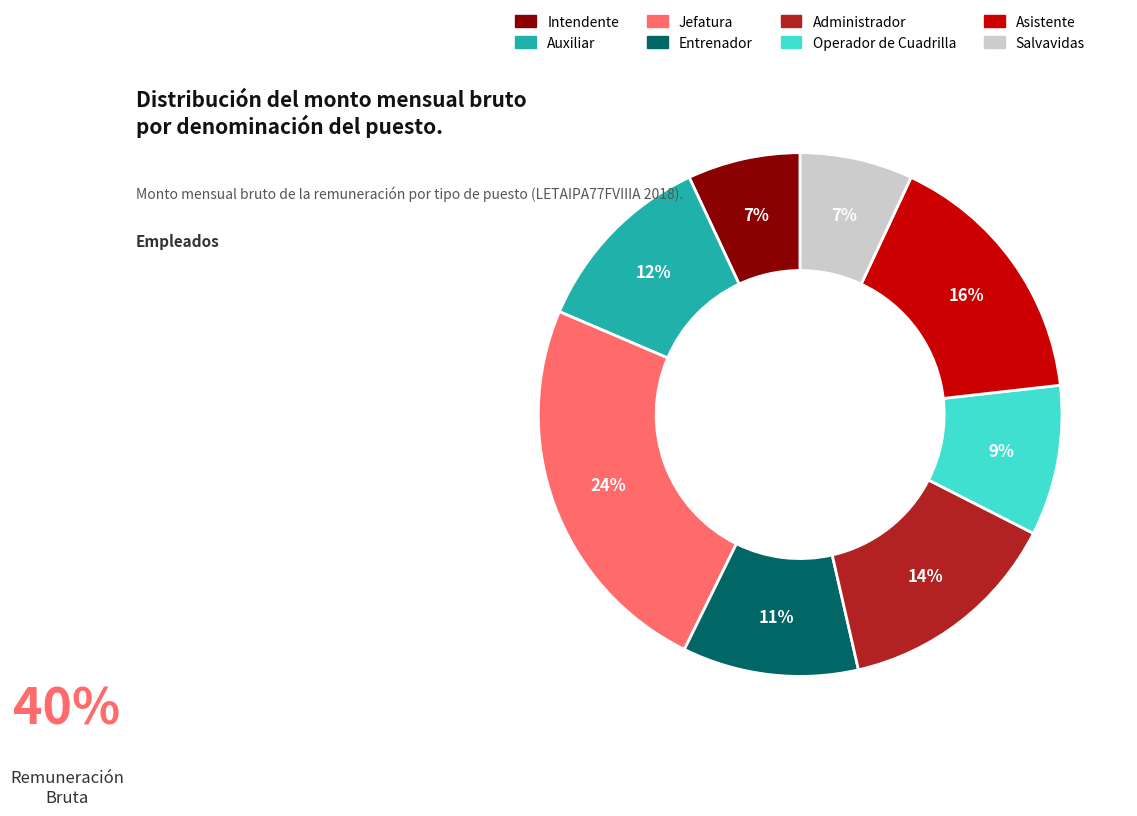

What is the largest slice in the pie chart?

Jefatura